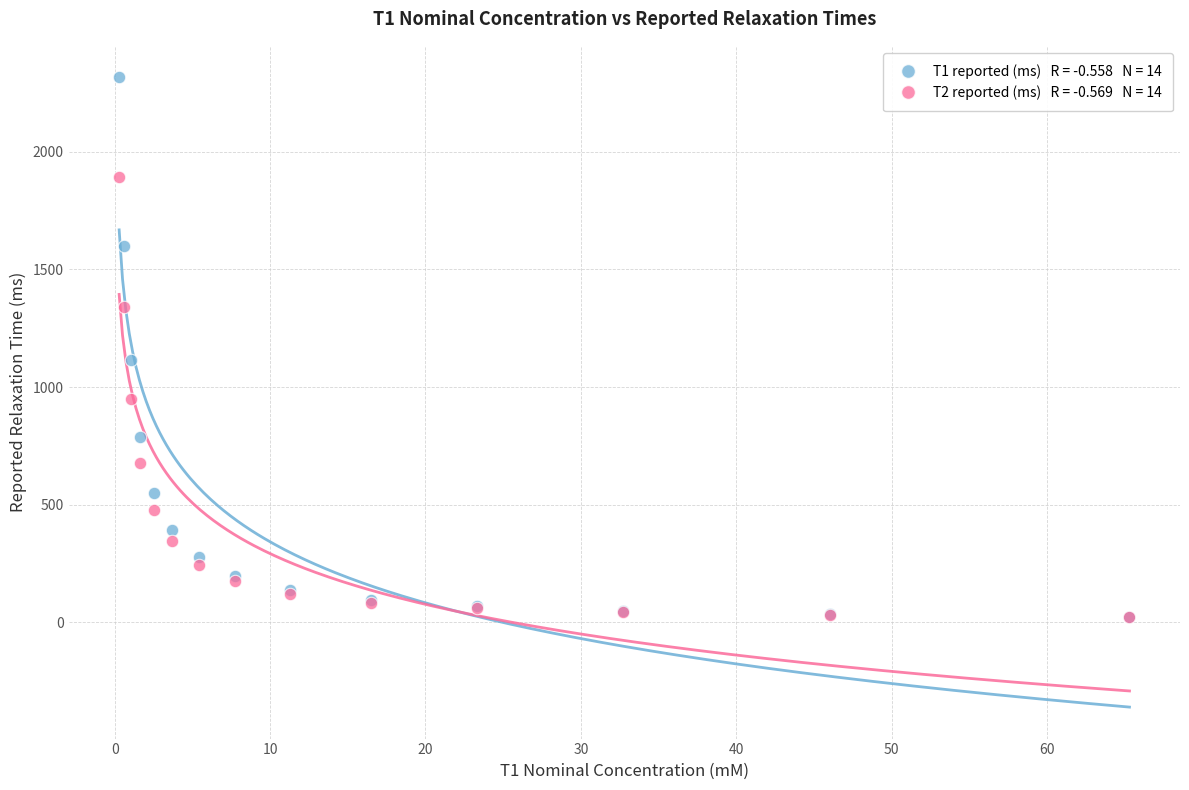

Across all series, what Y value is closest to 1169?

1113.4